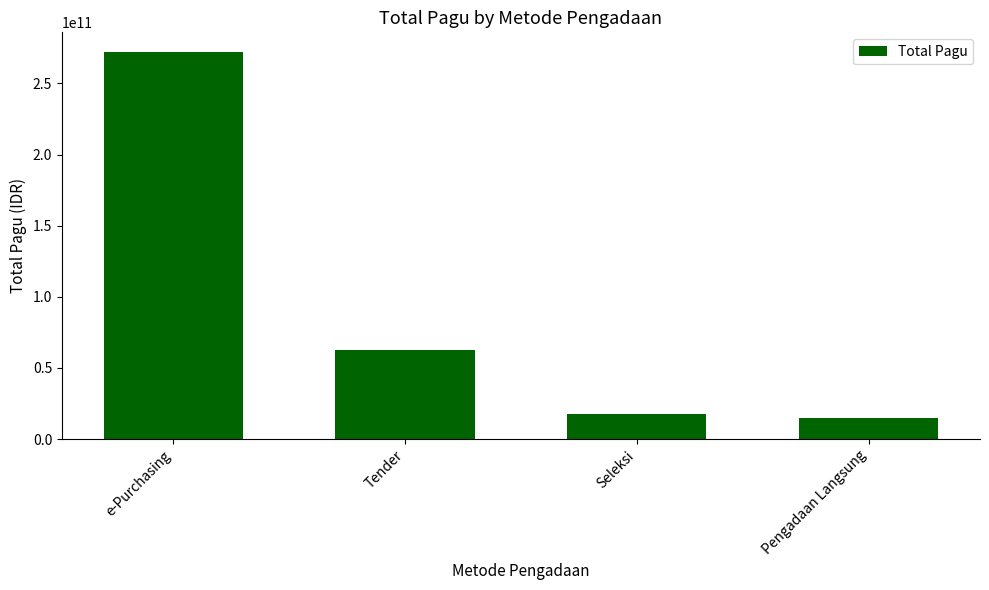

Reading left to right, transcribe all the data shown in this chart.

e-Purchasing=272332500000	Tender=62599456200	Seleksi=17797577750	Pengadaan Langsung=14608620000